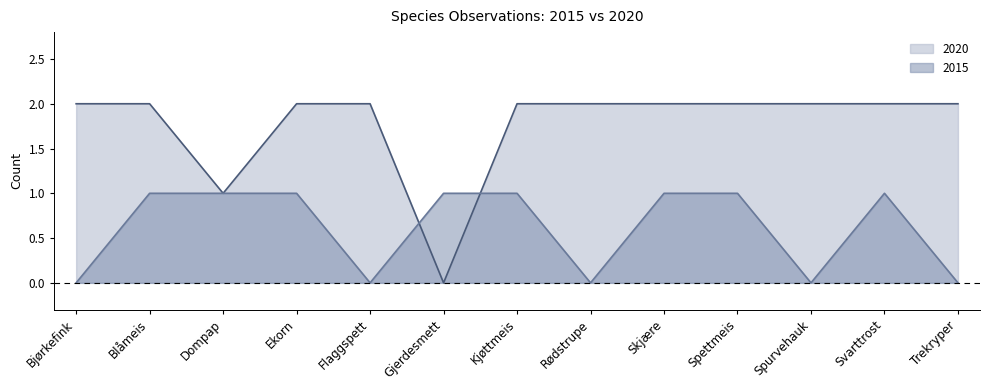

Which has a higher value, Skjære or Trekryper?

Skjære